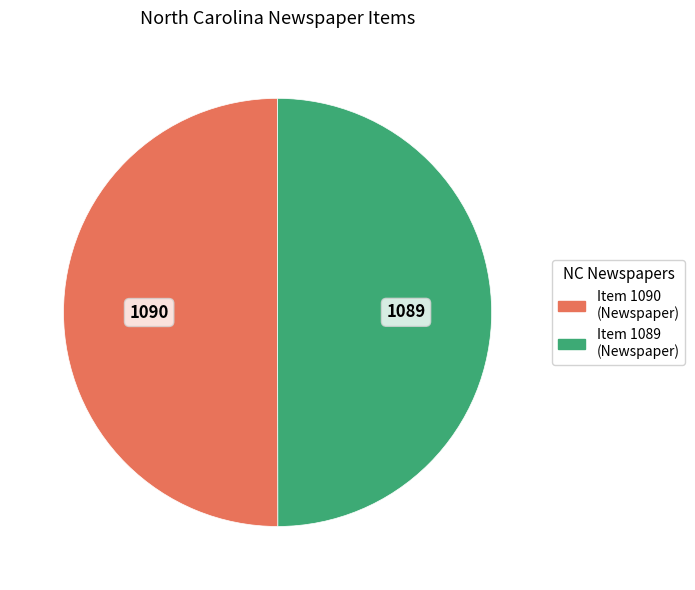

Do Item 1090 and Item 1089 together represent more than half of the pie?

Yes